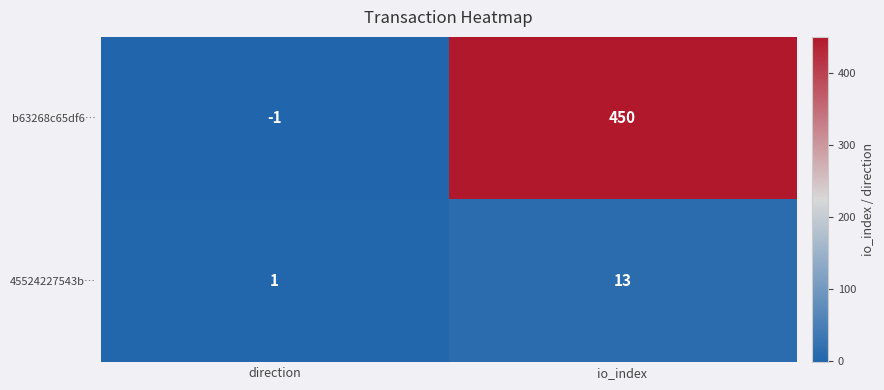

At direction, list the series in order from largest to smallest.

45524227543b…, b63268c65df6…